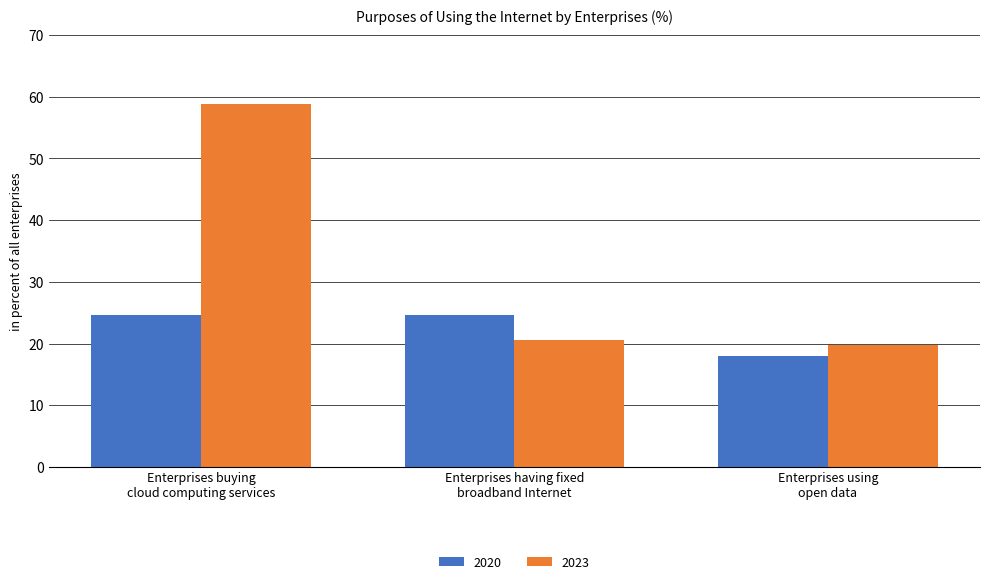

What is the difference between the maximum and minimum values in the 2023 series?

39.0